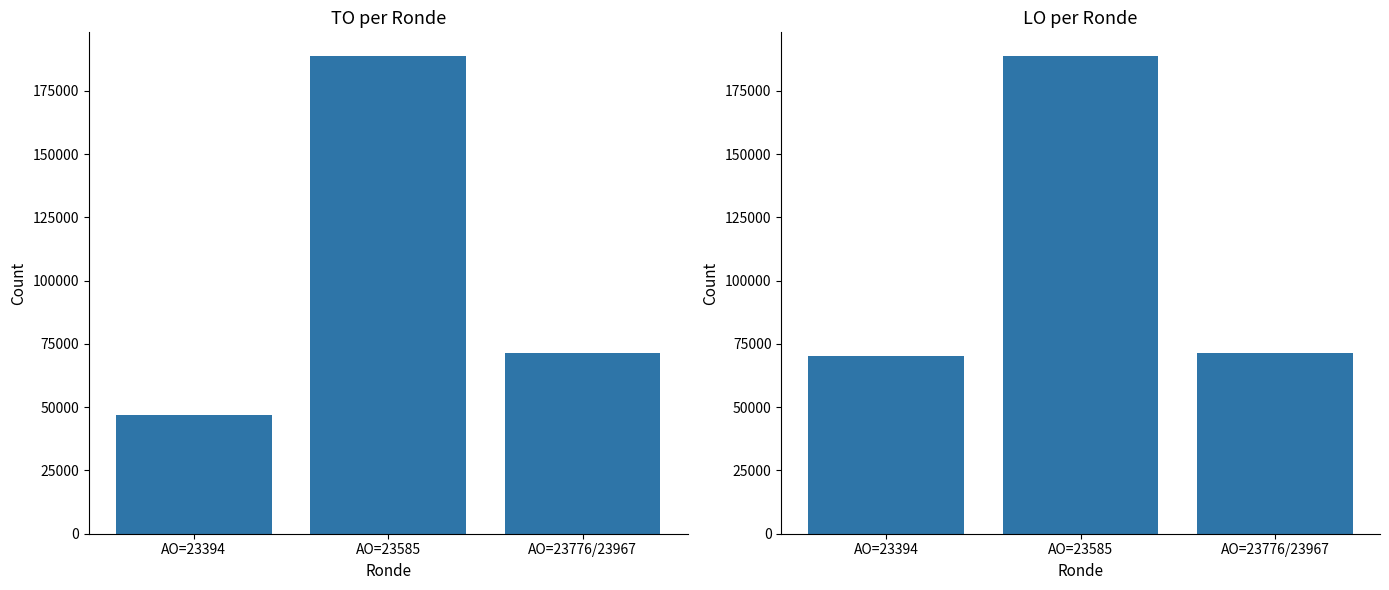

At which category is the sum across all series the highest?

AO=23585